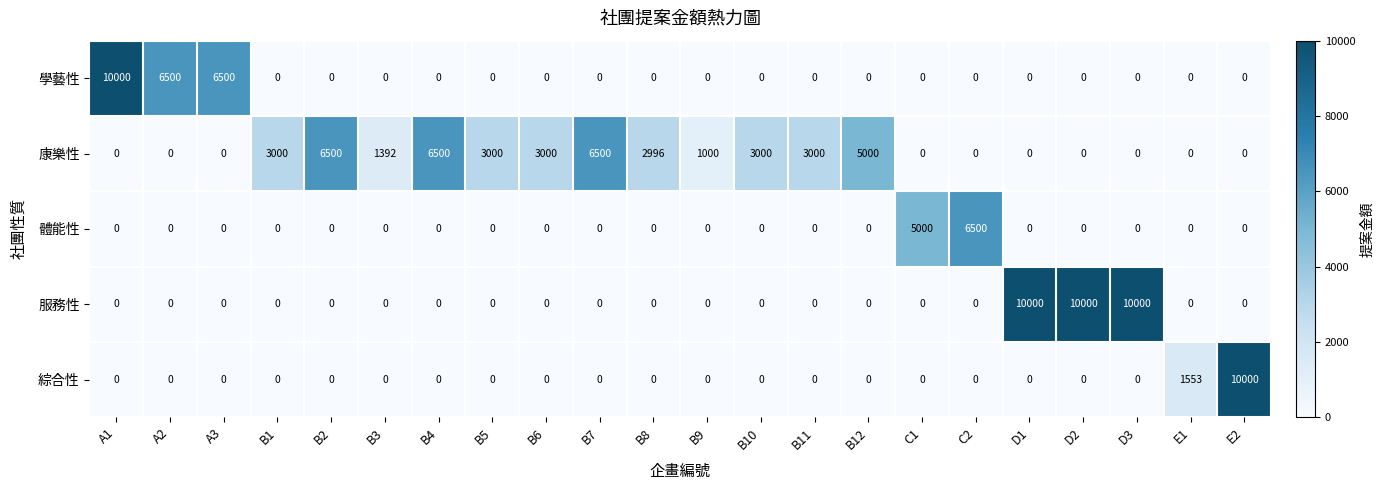

How many data points does each series have?

22